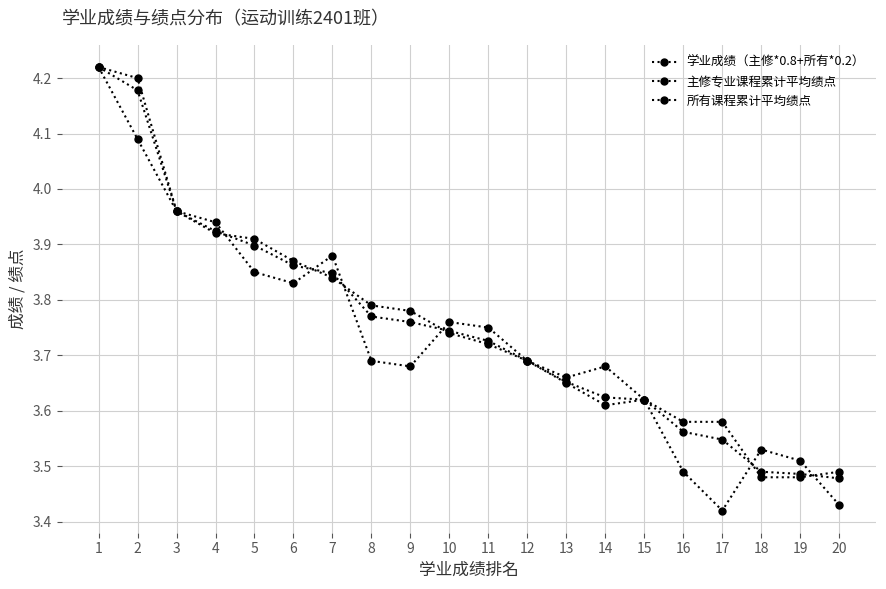

Rank the series by their maximum value, from highest to lowest.

学业成绩（主修*0.8+所有*0.2）, 主修专业课程累计平均绩点, 所有课程累计平均绩点